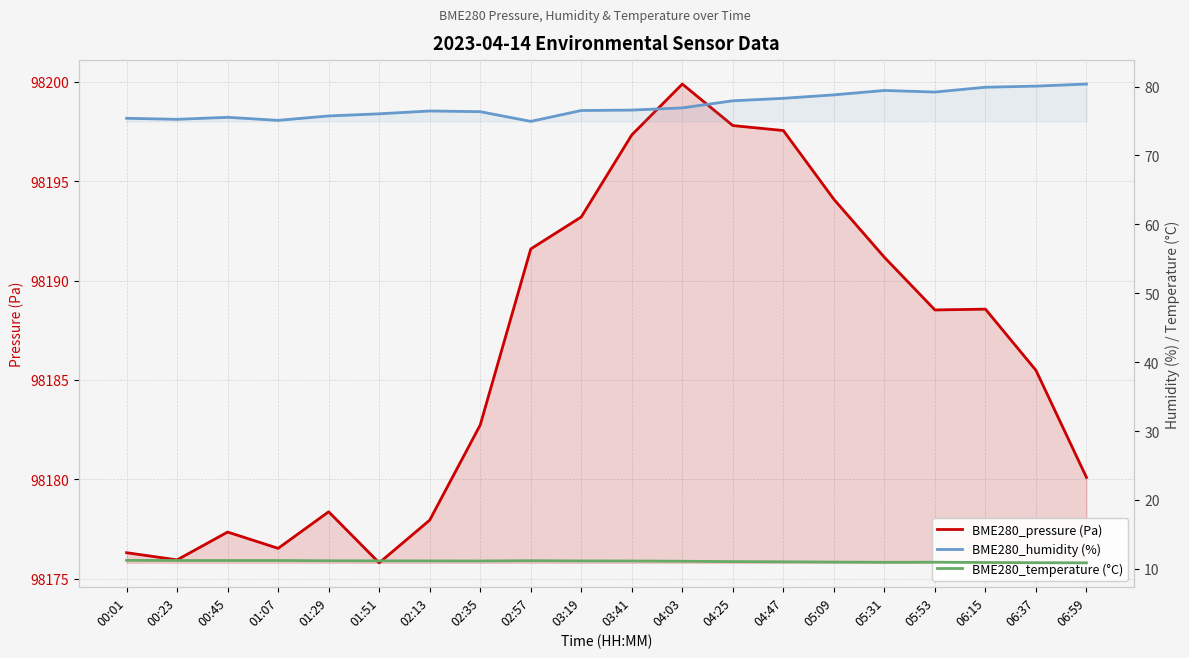

What is the difference between the maximum and minimum values in the BME280_temperature (°C) series?

0.4